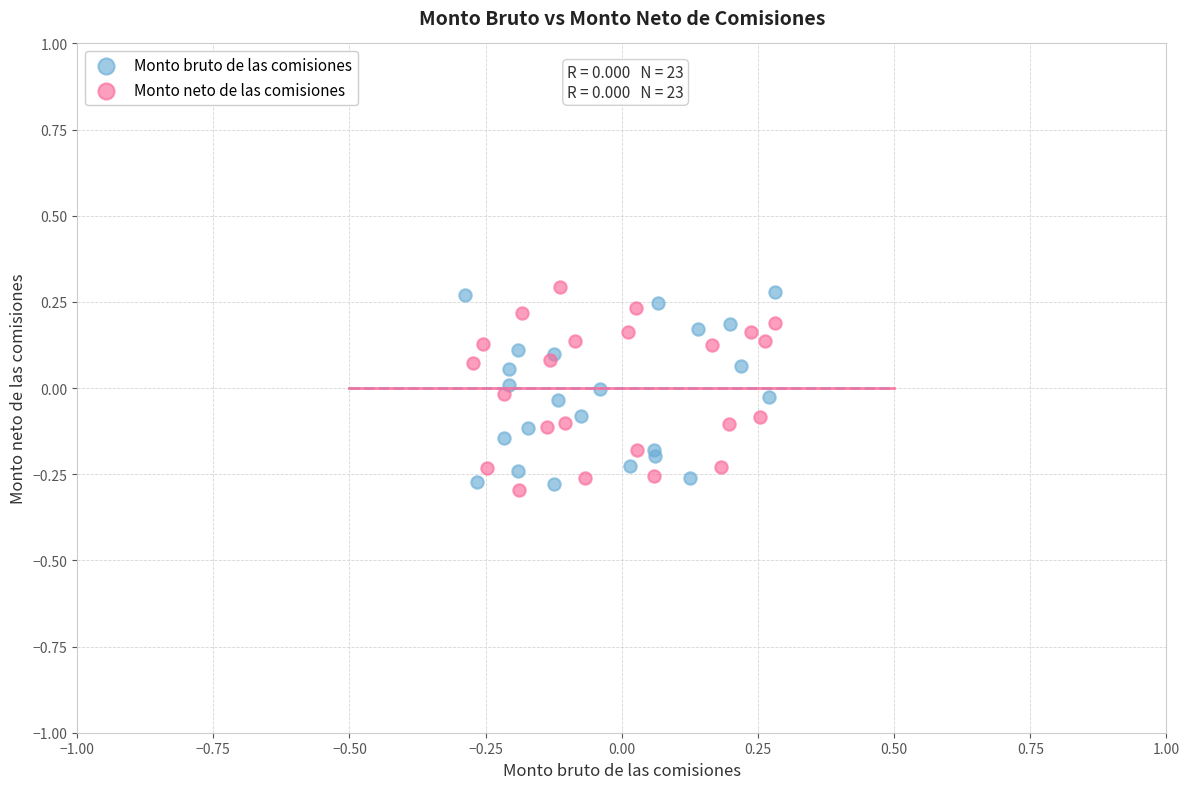

Which series has the widest spread of Y values?

Monto neto de las comisiones